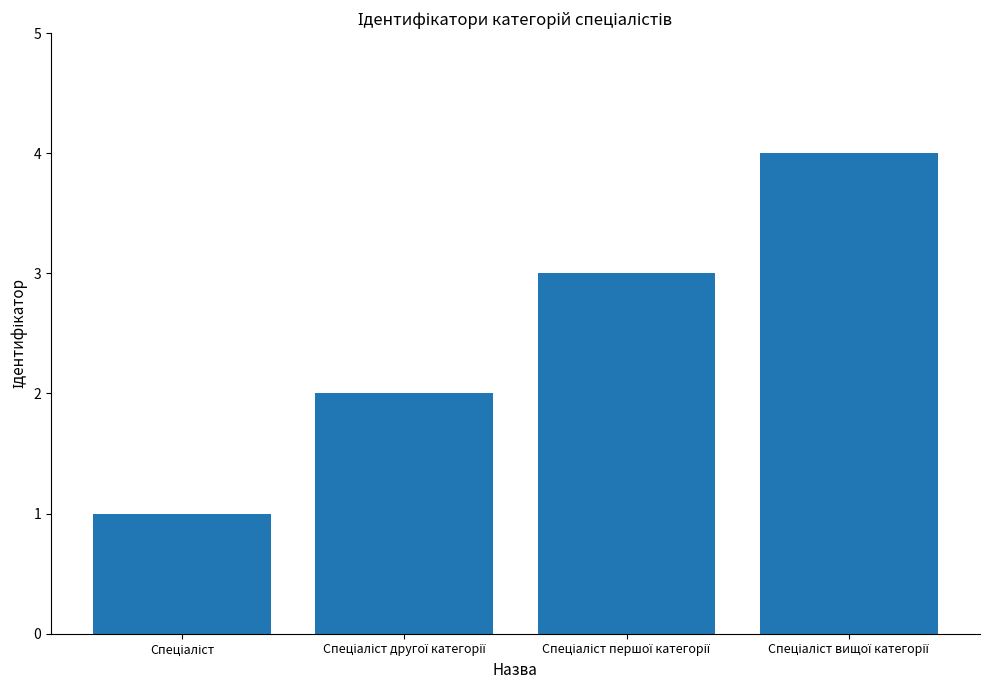

Reading left to right, list all the values displayed in this chart.

1	2	3	4